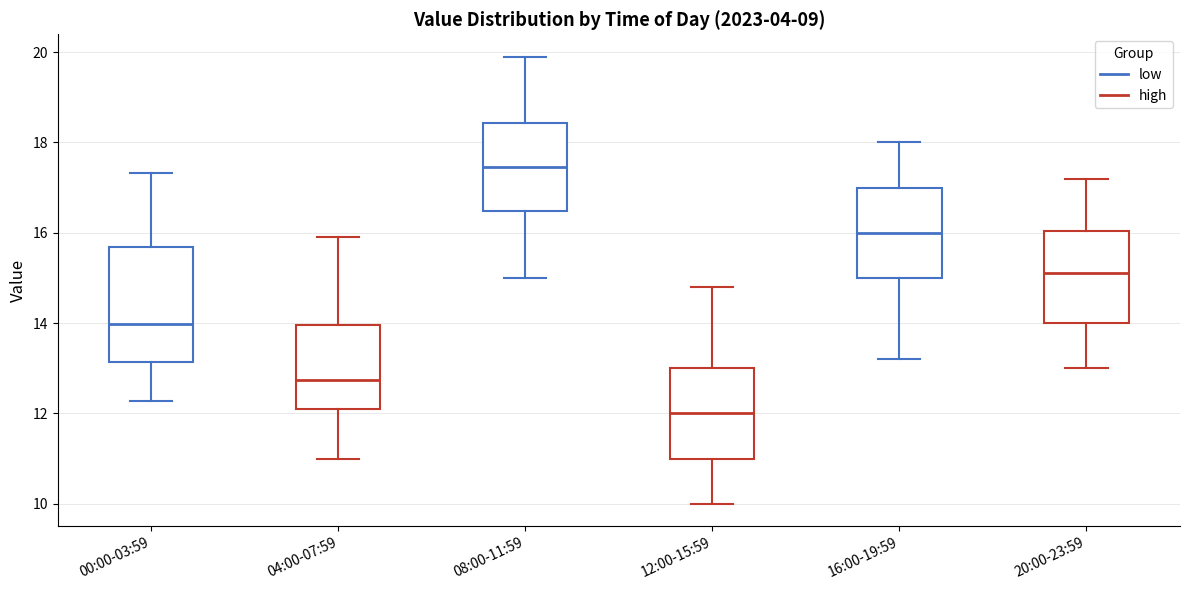

Which box is the tallest, from its lower edge to its upper edge?

00:00-03:59